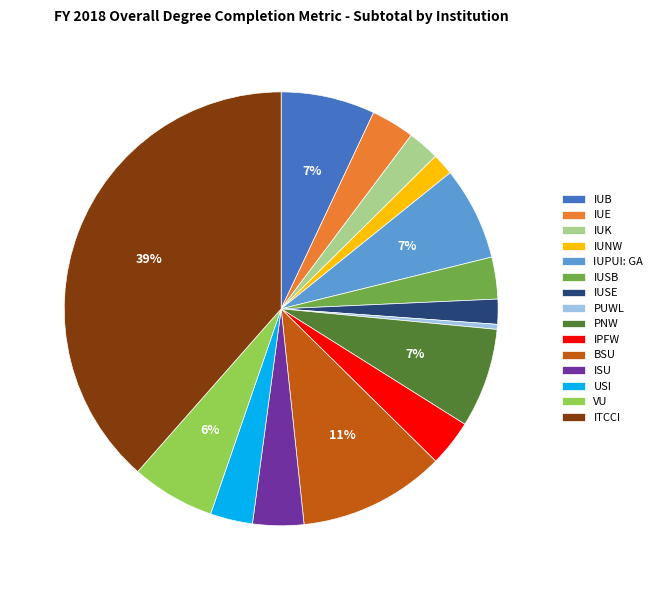

To the nearest percent, what is the difference between the PNW and USI slice percentages?

4%